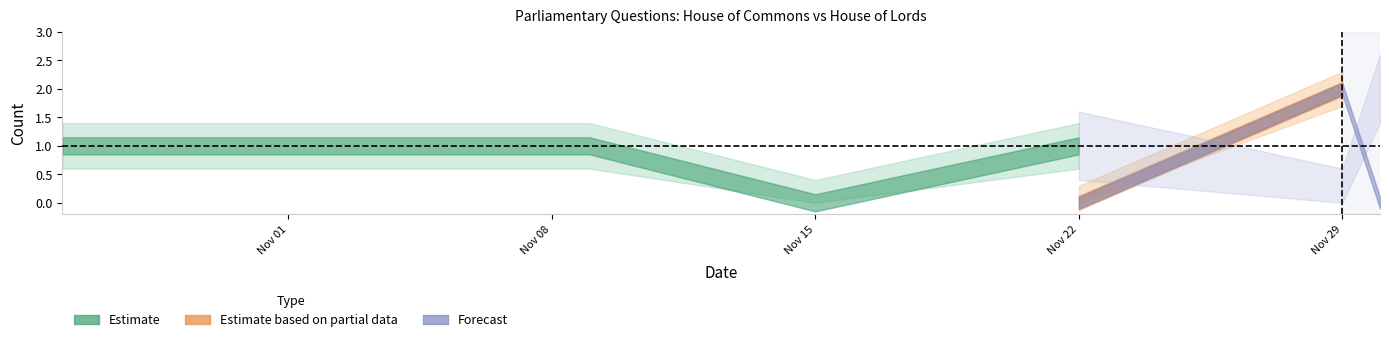

Where is House of Lords nearest to the value 0?

2016-11-30